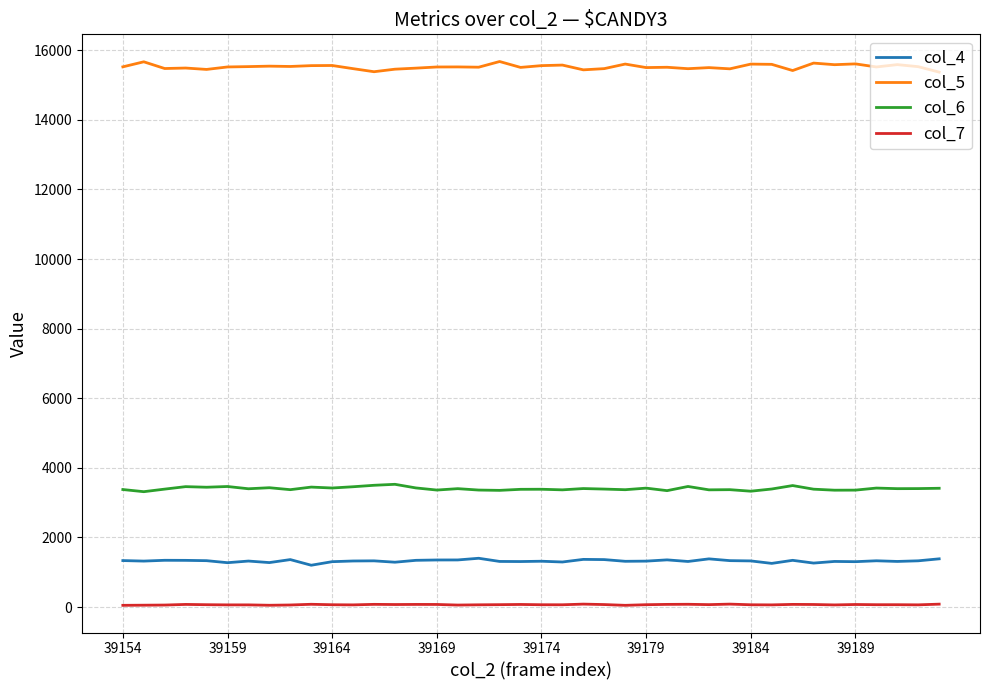

True or false: col_5 and col_7 cross at least once.

False